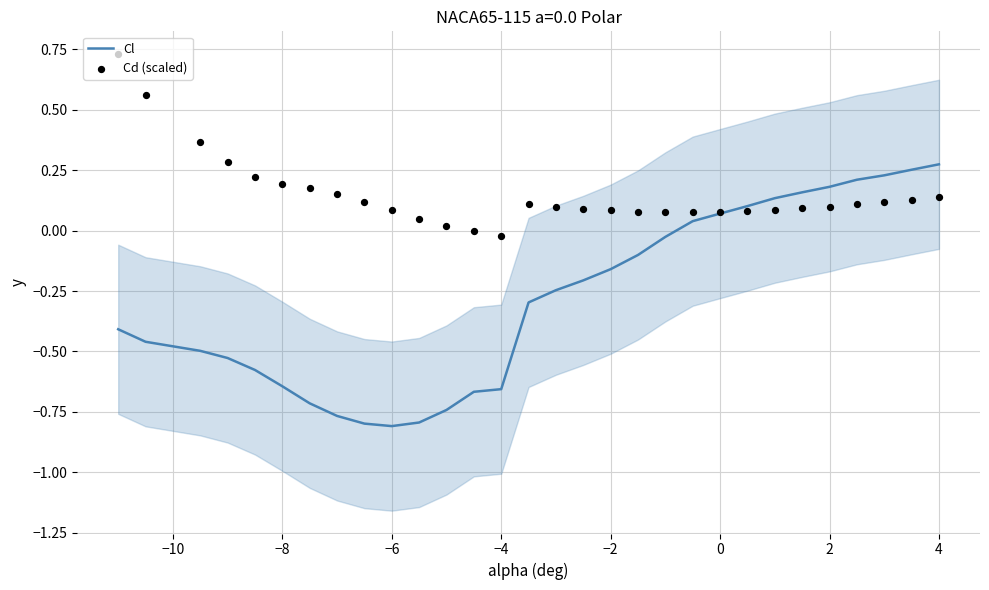

At how many categories does at least one series exceed 0?

28